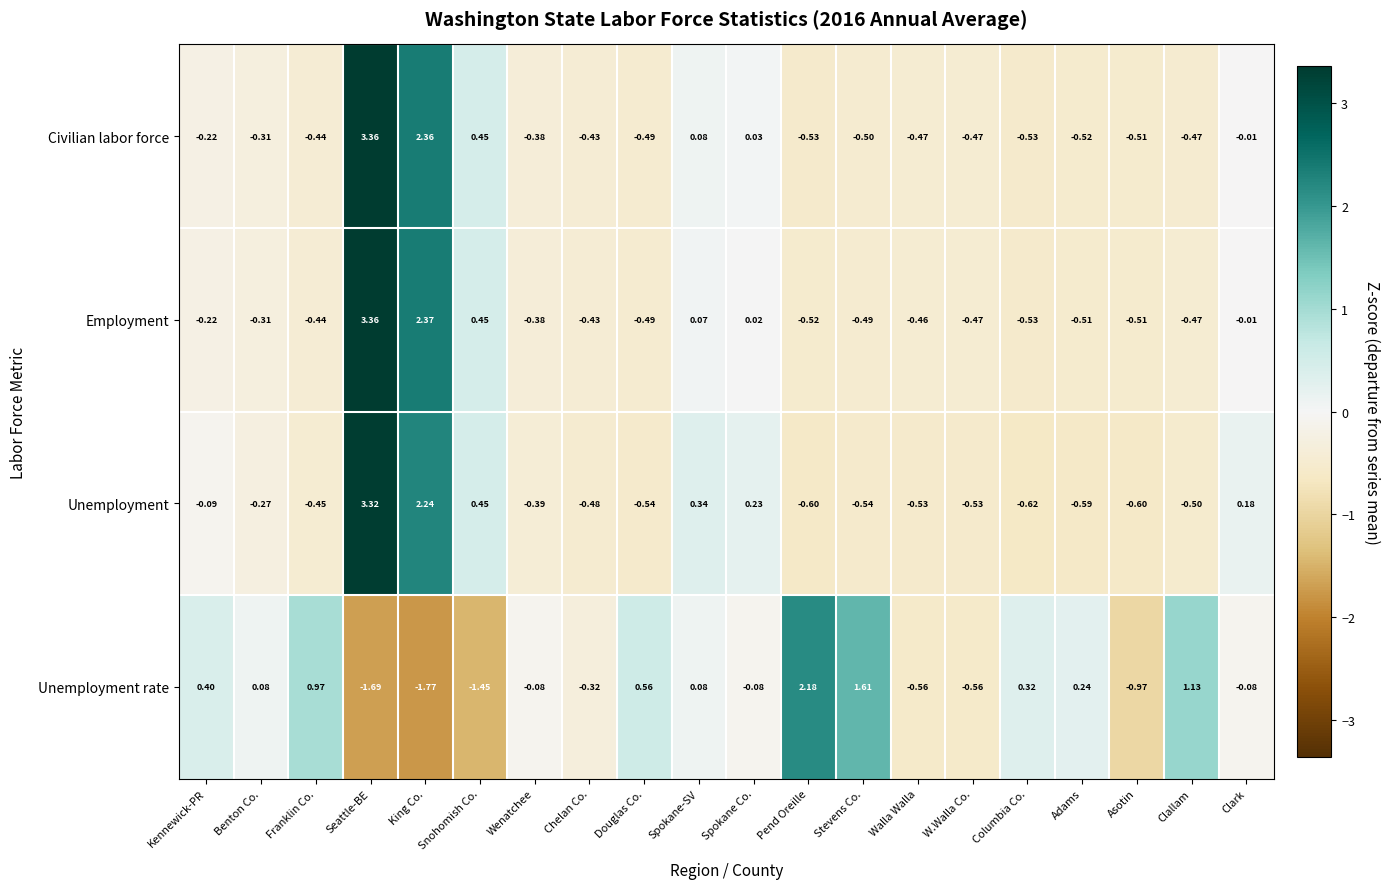

At which label is Employment closest to 1?

Snohomish Co.